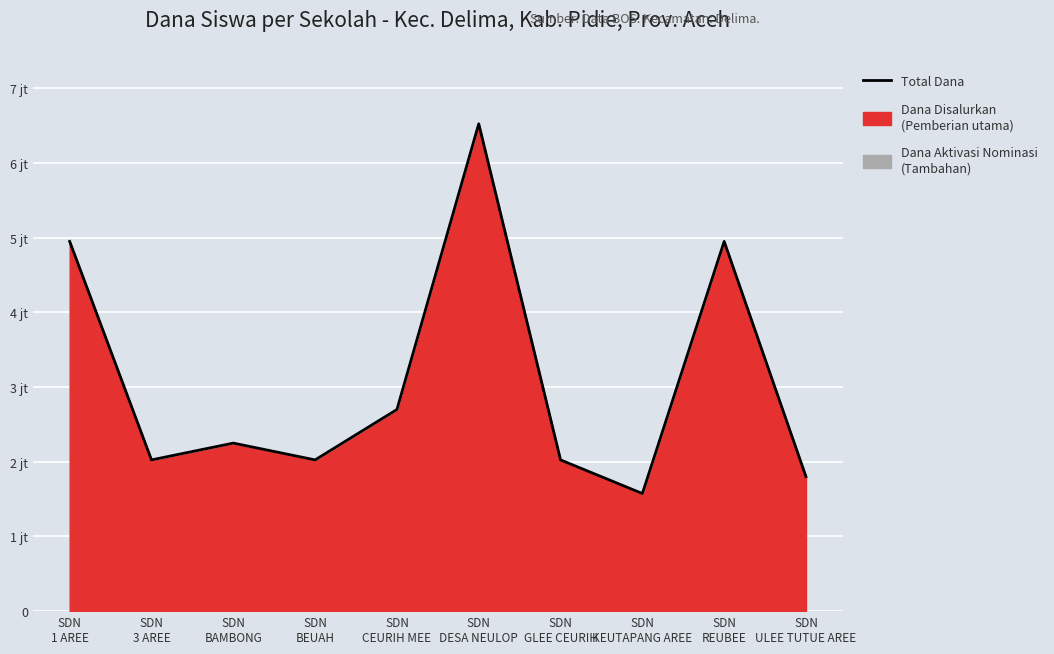

Reading left to right, extract all data points from this chart.

SDN
1 AREE=4950000	SDN
3 AREE=2025000	SDN
BAMBONG=2250000	SDN
BEUAH=2025000	SDN
CEURIH MEE=2700000	SDN
DESA NEULOP=6525000	SDN
GLEE CEURIH=2025000	SDN
KEUTAPANG AREE=1575000	SDN
REUBEE=4950000	SDN
ULEE TUTUE AREE=1800000